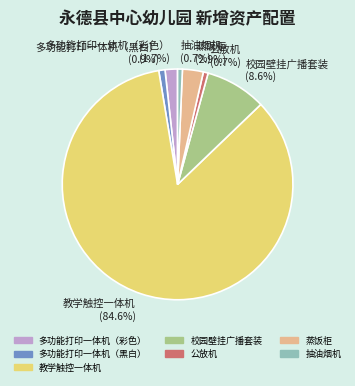

Rank the categories by value from lowest to highest.

公放机, 抽油烟机, 多功能打印一体机（黑白）, 多功能打印一体机（彩色）, 蒸饭柜, 校园壁挂广播套装, 教学触控一体机